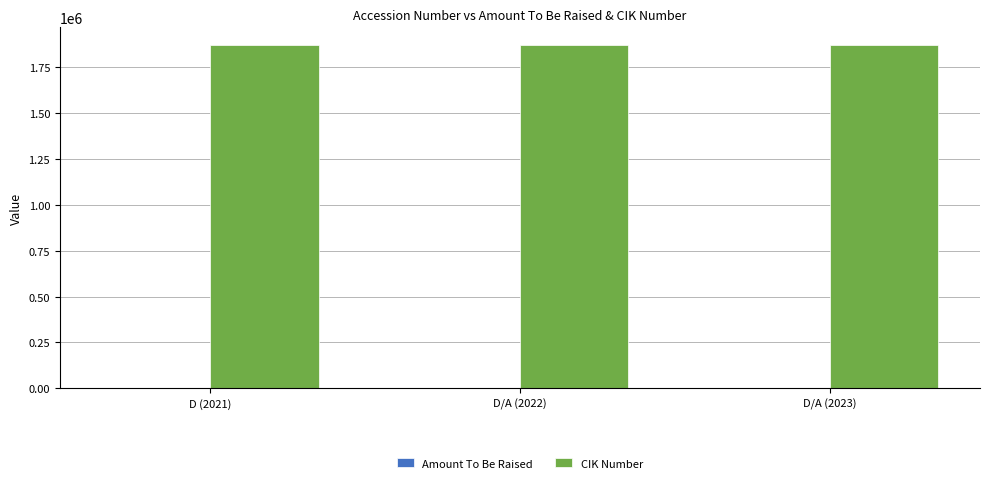

What is the average value of the CIK Number series?

1873938